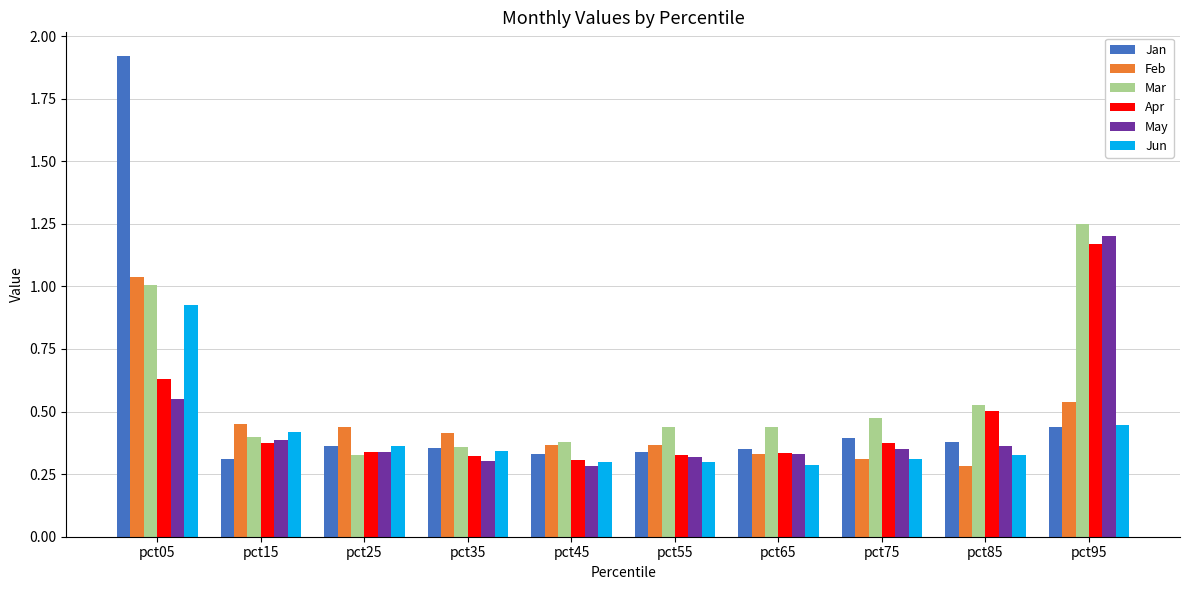

At which label is Jan closest to 1?

pct95